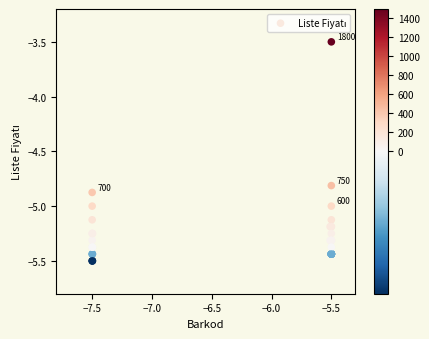

What Y value in the scatter plot is closest to -4?

-3.5